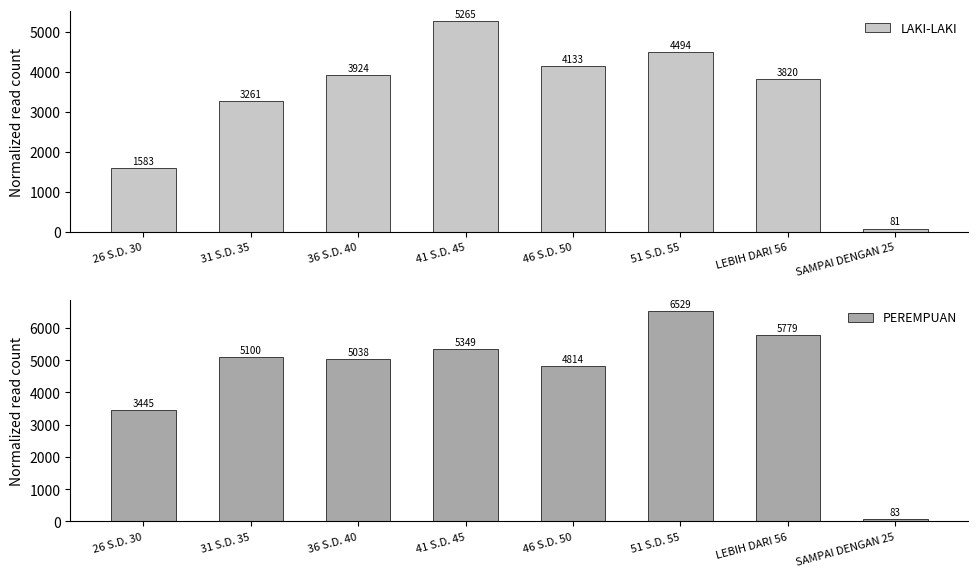

At which category is the sum across all series the highest?

51 S.D. 55